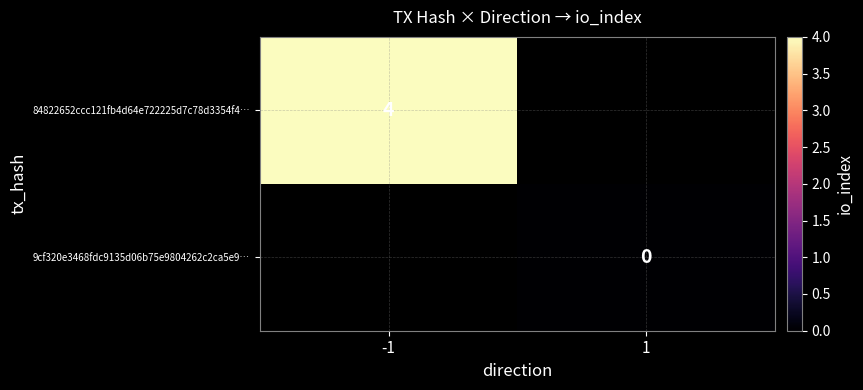

Is the value of 9cf320e3468fdc9135d06b75e9804262c2ca5e9… at 1 greater than the value of 84822652ccc121fb4d64e722225d7c78d3354f4… at -1?

No